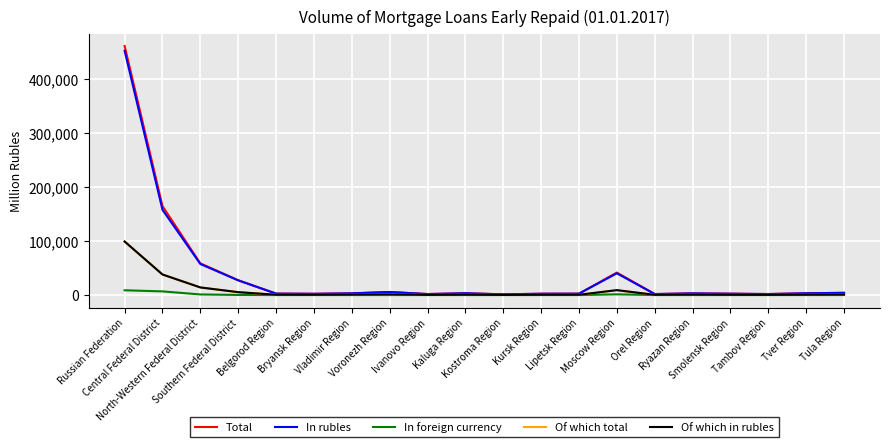

At which category is the sum across all series the highest?

Russian Federation